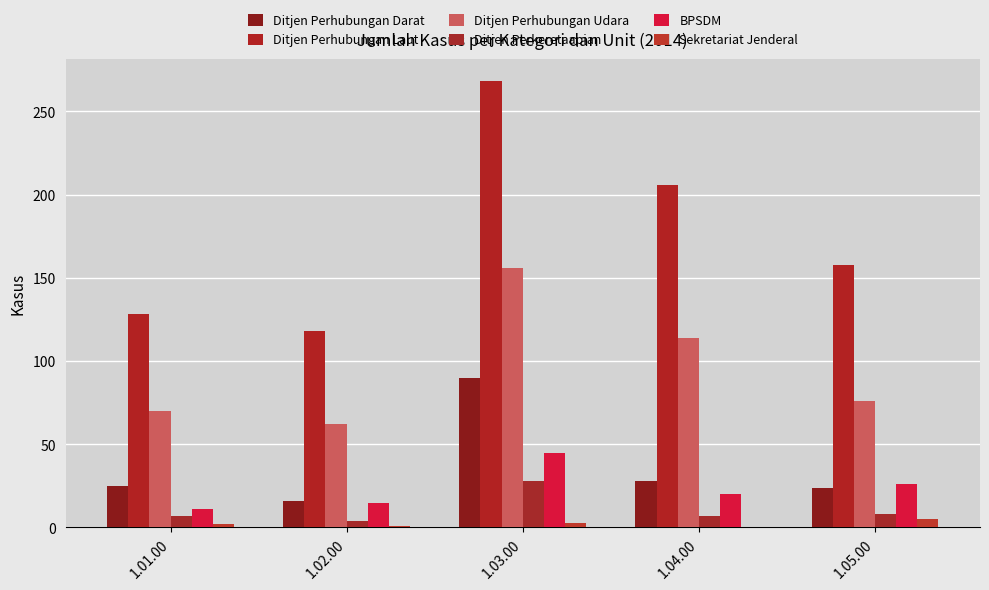

Which series has the widest spread of values?

Ditjen Perhubungan Laut